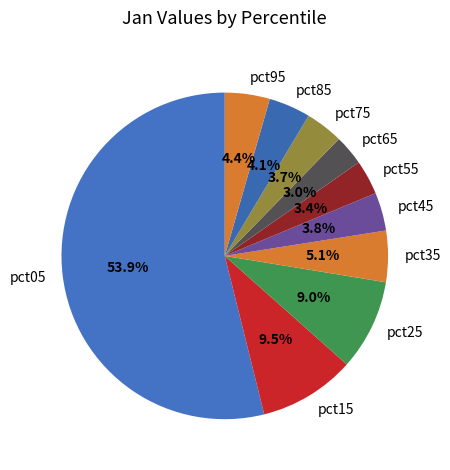

What is the total percentage of pct45 and pct95?

8.2%